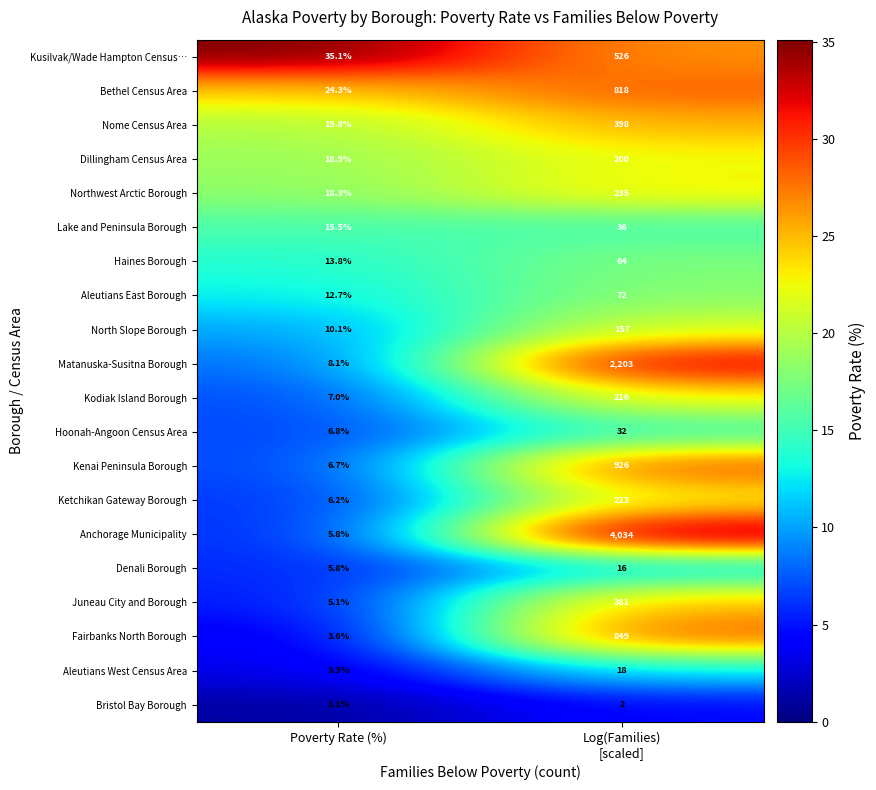

True or false: Northwest Arctic Borough has a value of 18.3 at Poverty Rate (%).

True